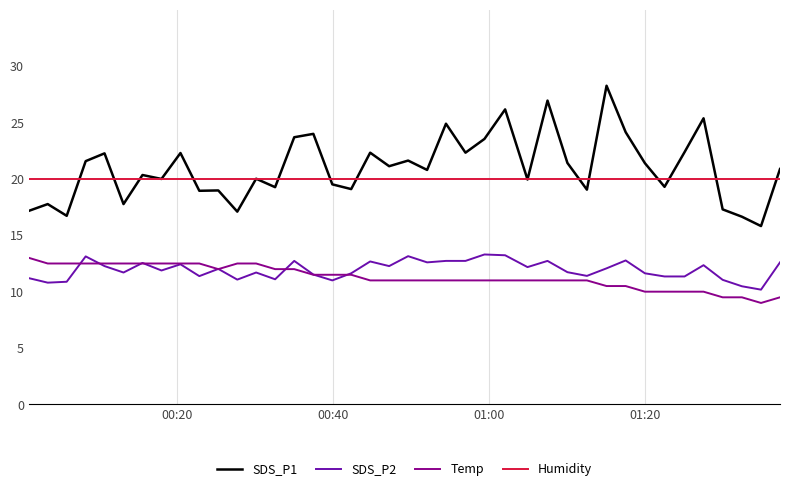

True or false: SDS_P2 and SDS_P1 intersect in this chart.

False